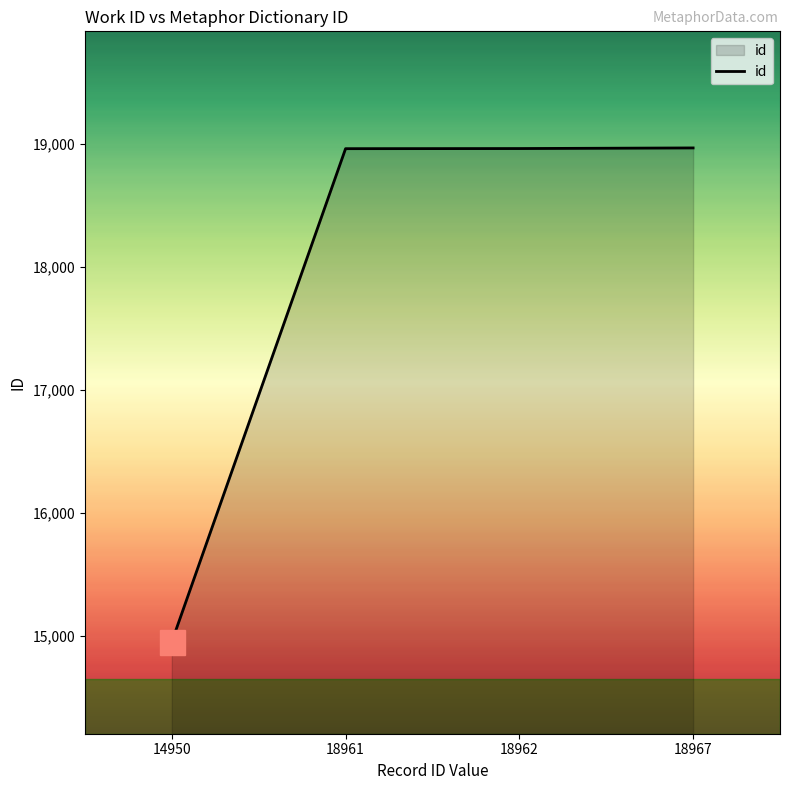

The value at 18962 is 18962. True or false?

True